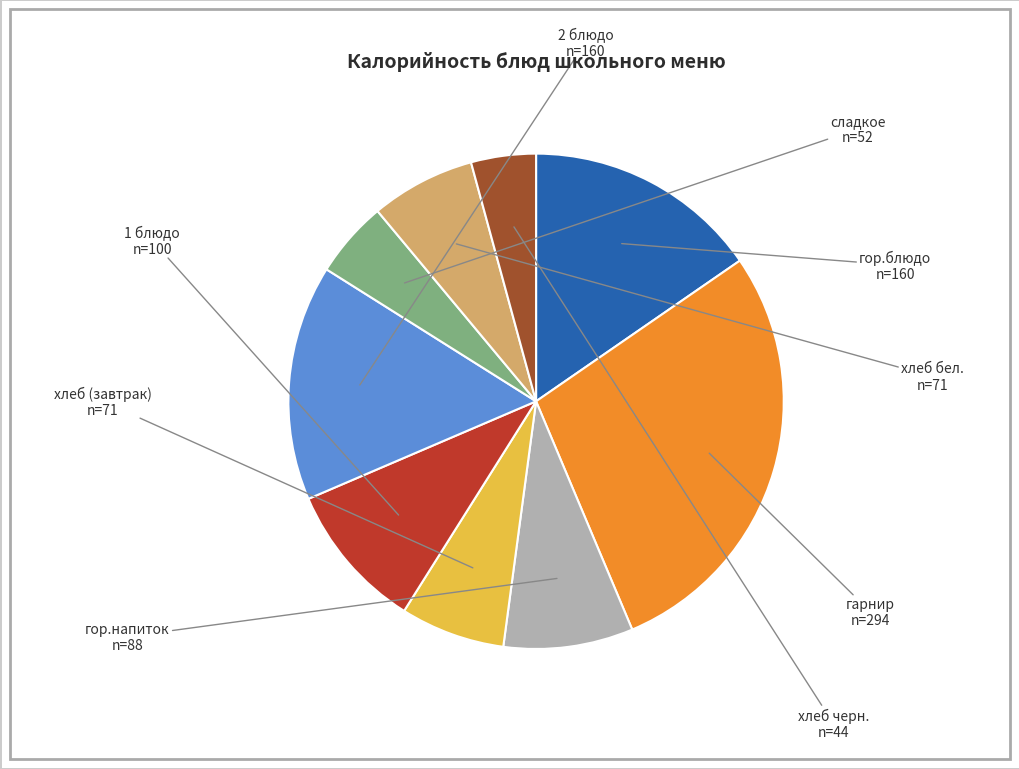

How many slices are in this pie chart?

9